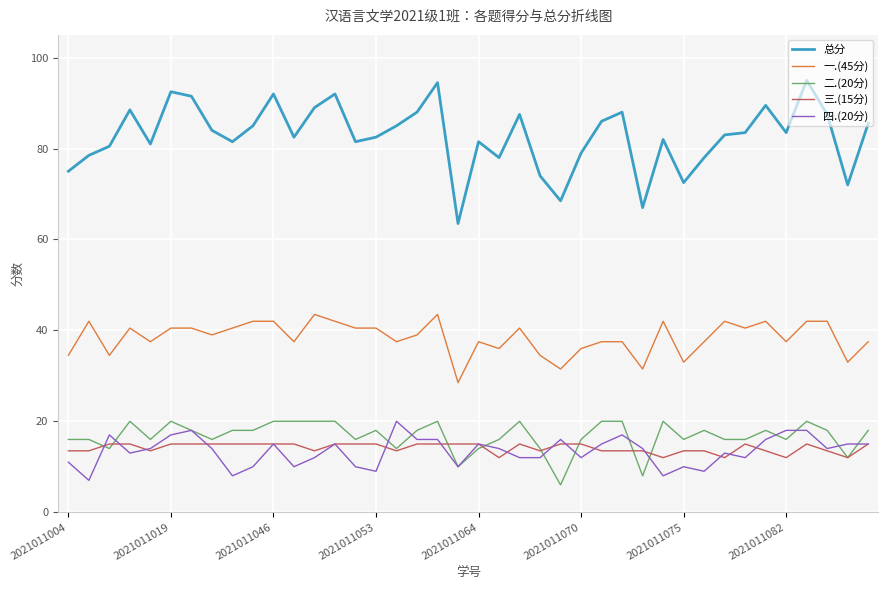

Which series has the widest spread of values?

总分